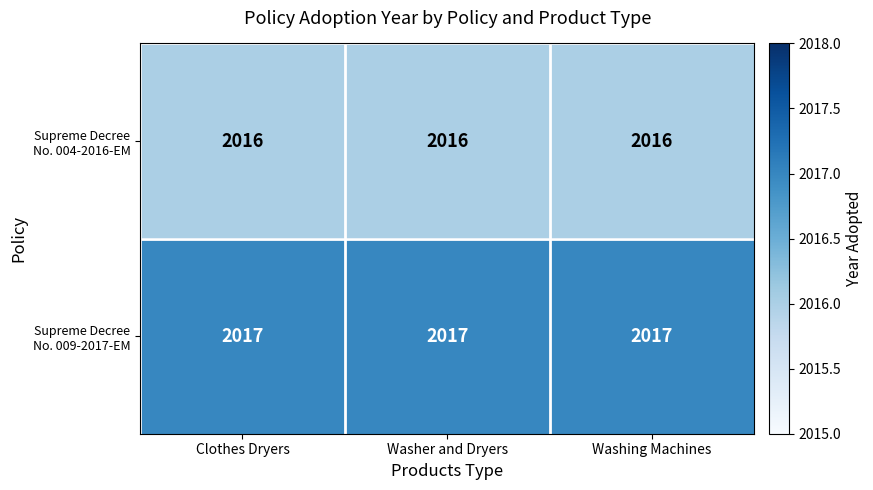

What is the greatest value displayed?

2017